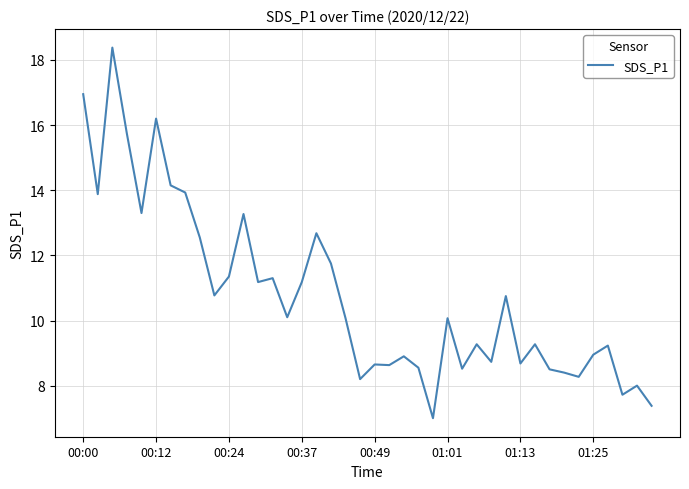

What is the greatest value displayed?

18.4